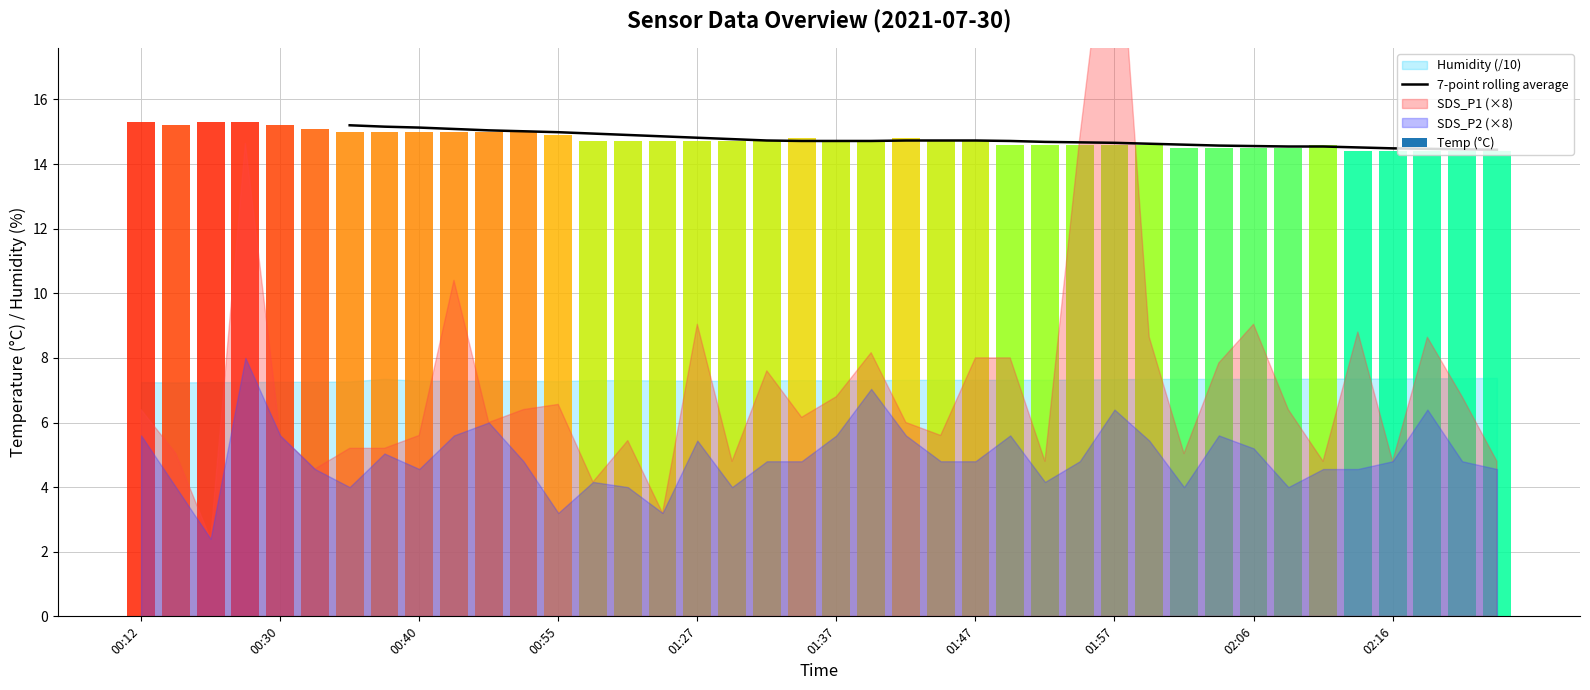

What is the minimum value for 7-point rolling average?

14.4